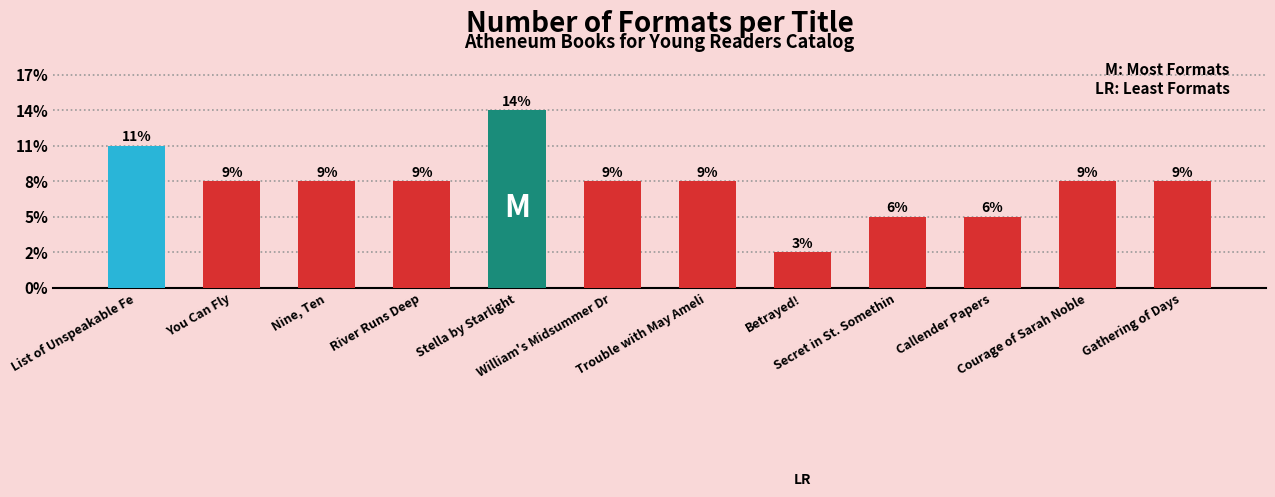

What is the value of the 4th bar from the left?

3